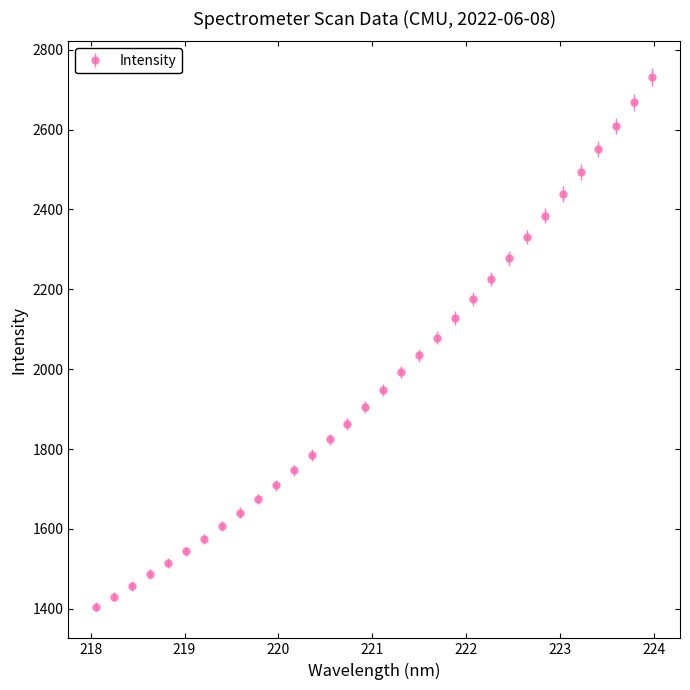

What is the value of the 26th point from the left?

2384.2